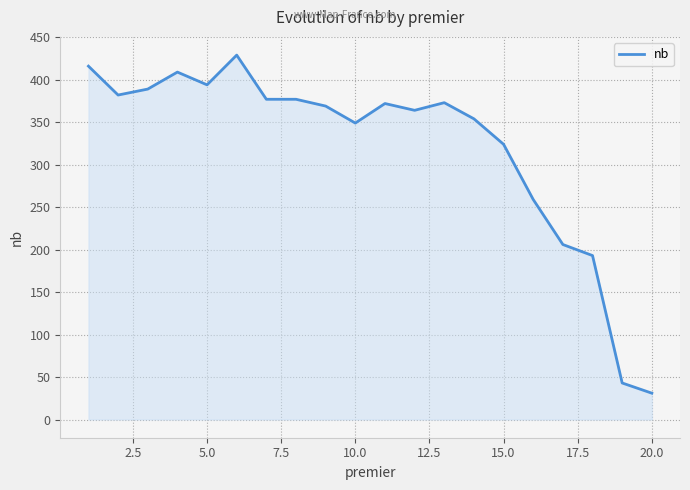

What is the difference between the maximum and minimum values?

398